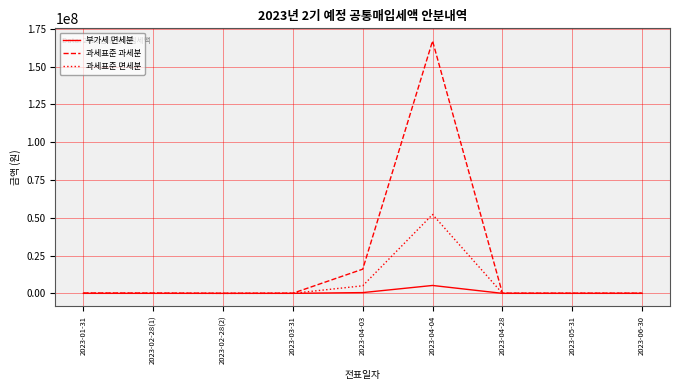

How many distinct data groups are displayed?

3